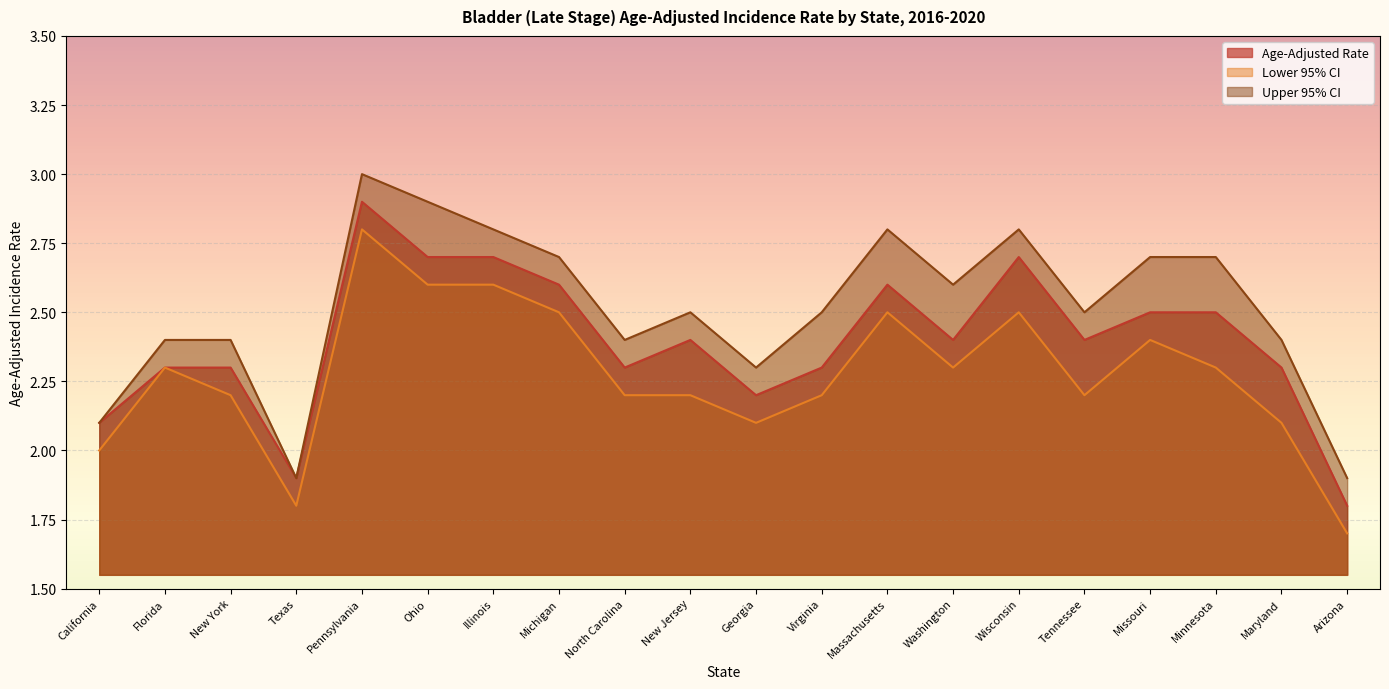

What is the difference between the highest and lowest values at Ohio?

0.3